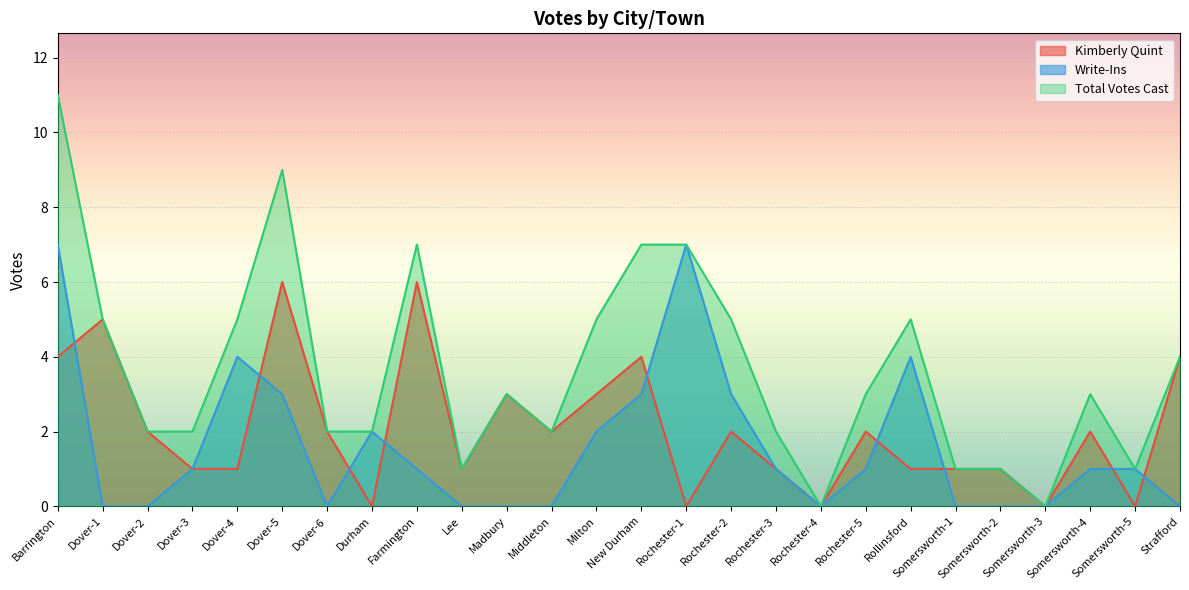

Reading right to left, extract all data points from this chart.

Kimberly Quint: Strafford=4	Somersworth-5=0	Somersworth-4=2	Somersworth-3=0	Somersworth-2=1	Somersworth-1=1	Rollinsford=1	Rochester-5=2	Rochester-4=0	Rochester-3=1	Rochester-2=2	Rochester-1=0	New Durham=4	Milton=3	Middleton=2	Madbury=3	Lee=1	Farmington=6	Durham=0	Dover-6=2	Dover-5=6	Dover-4=1	Dover-3=1	Dover-2=2	Dover-1=5	Barrington=4
Write-Ins: Strafford=0	Somersworth-5=1	Somersworth-4=1	Somersworth-3=0	Somersworth-2=0	Somersworth-1=0	Rollinsford=4	Rochester-5=1	Rochester-4=0	Rochester-3=1	Rochester-2=3	Rochester-1=7	New Durham=3	Milton=2	Middleton=0	Madbury=0	Lee=0	Farmington=1	Durham=2	Dover-6=0	Dover-5=3	Dover-4=4	Dover-3=1	Dover-2=0	Dover-1=0	Barrington=7
Total Votes Cast: Strafford=4	Somersworth-5=1	Somersworth-4=3	Somersworth-3=0	Somersworth-2=1	Somersworth-1=1	Rollinsford=5	Rochester-5=3	Rochester-4=0	Rochester-3=2	Rochester-2=5	Rochester-1=7	New Durham=7	Milton=5	Middleton=2	Madbury=3	Lee=1	Farmington=7	Durham=2	Dover-6=2	Dover-5=9	Dover-4=5	Dover-3=2	Dover-2=2	Dover-1=5	Barrington=11